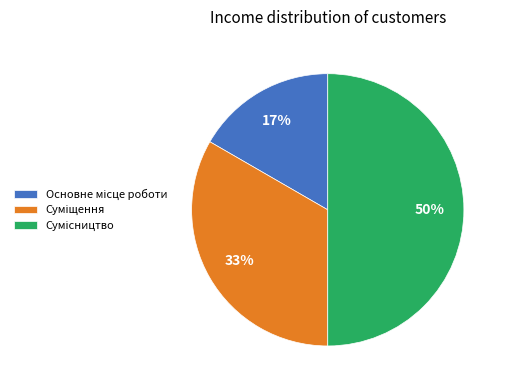

To the nearest percent, what is the difference between the largest and smallest slice percentages?

33%